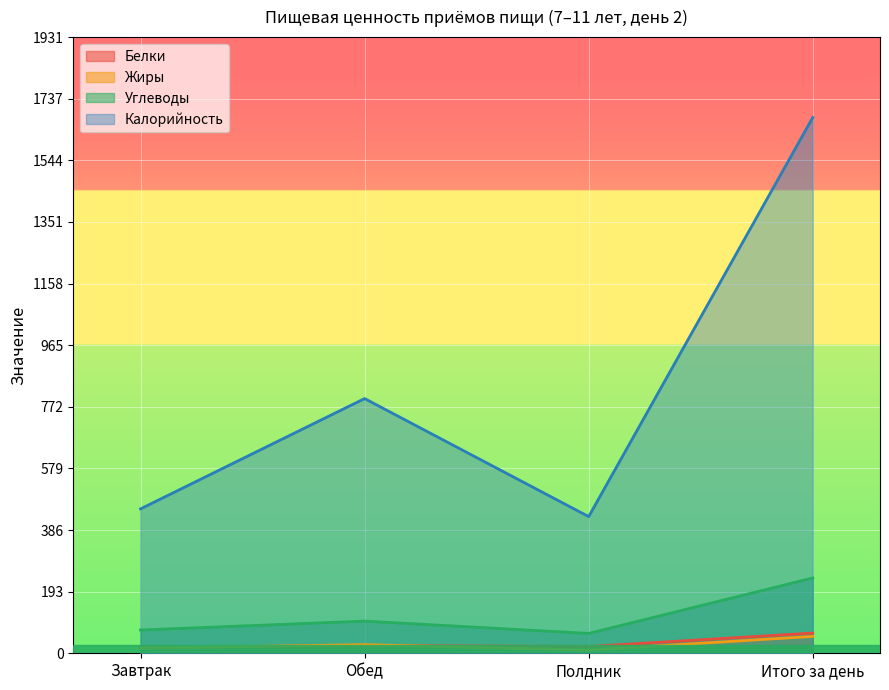

What is the approximate value of Жиры at Завтрак?

16.0